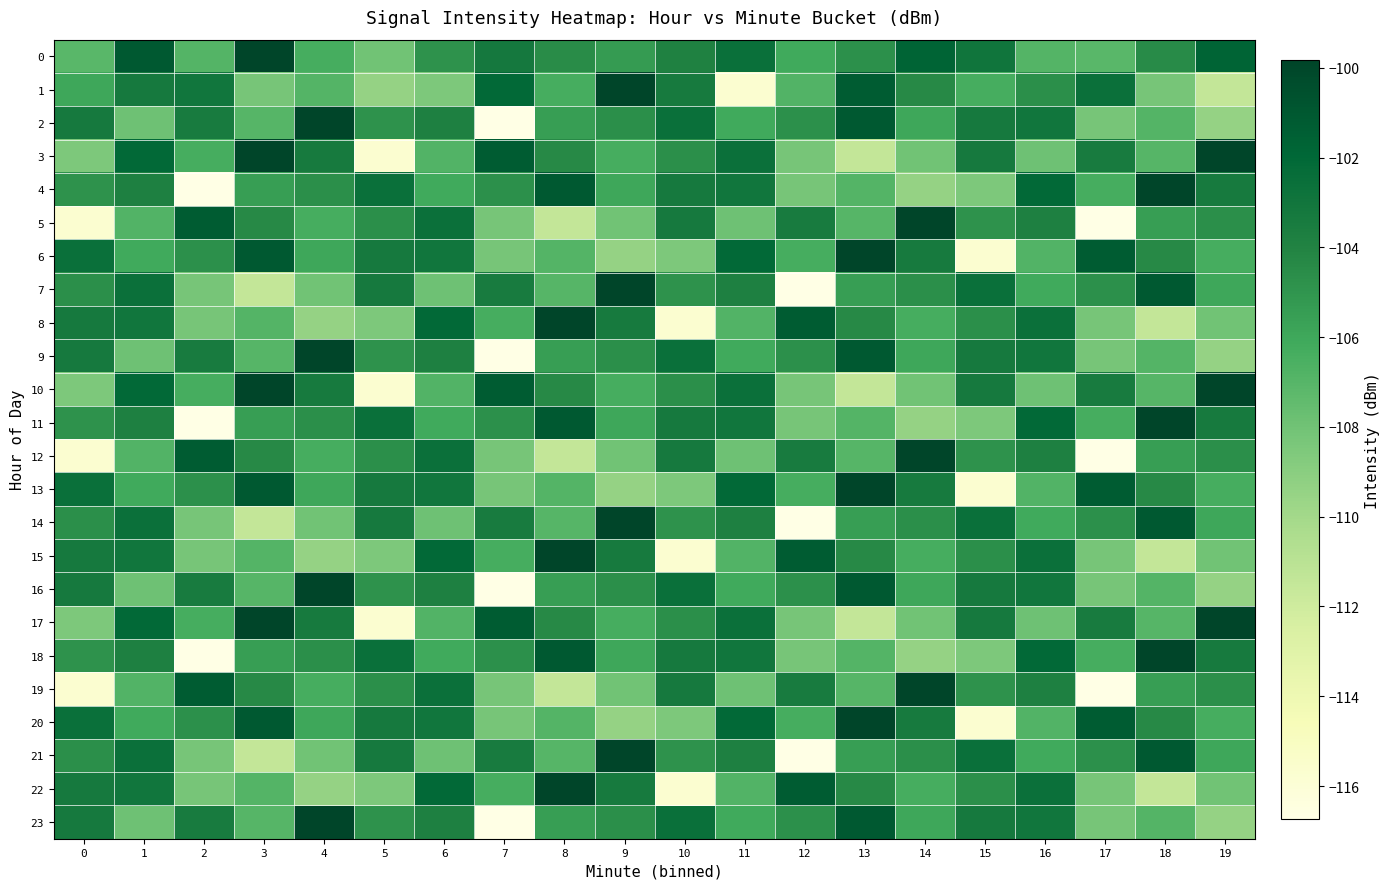

Between 4 and 14, which series saw the biggest shift?

5